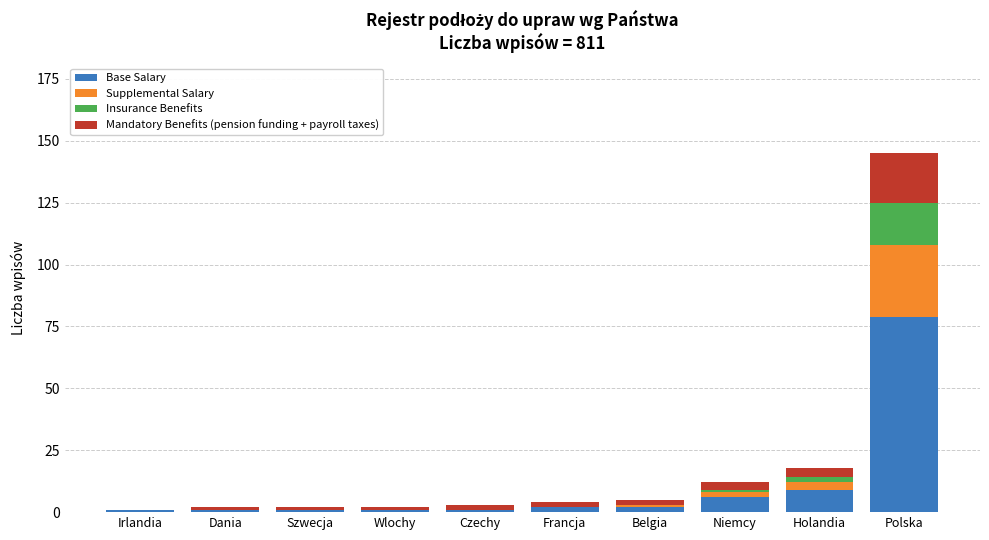

What is the total value across all series at Francja?

4